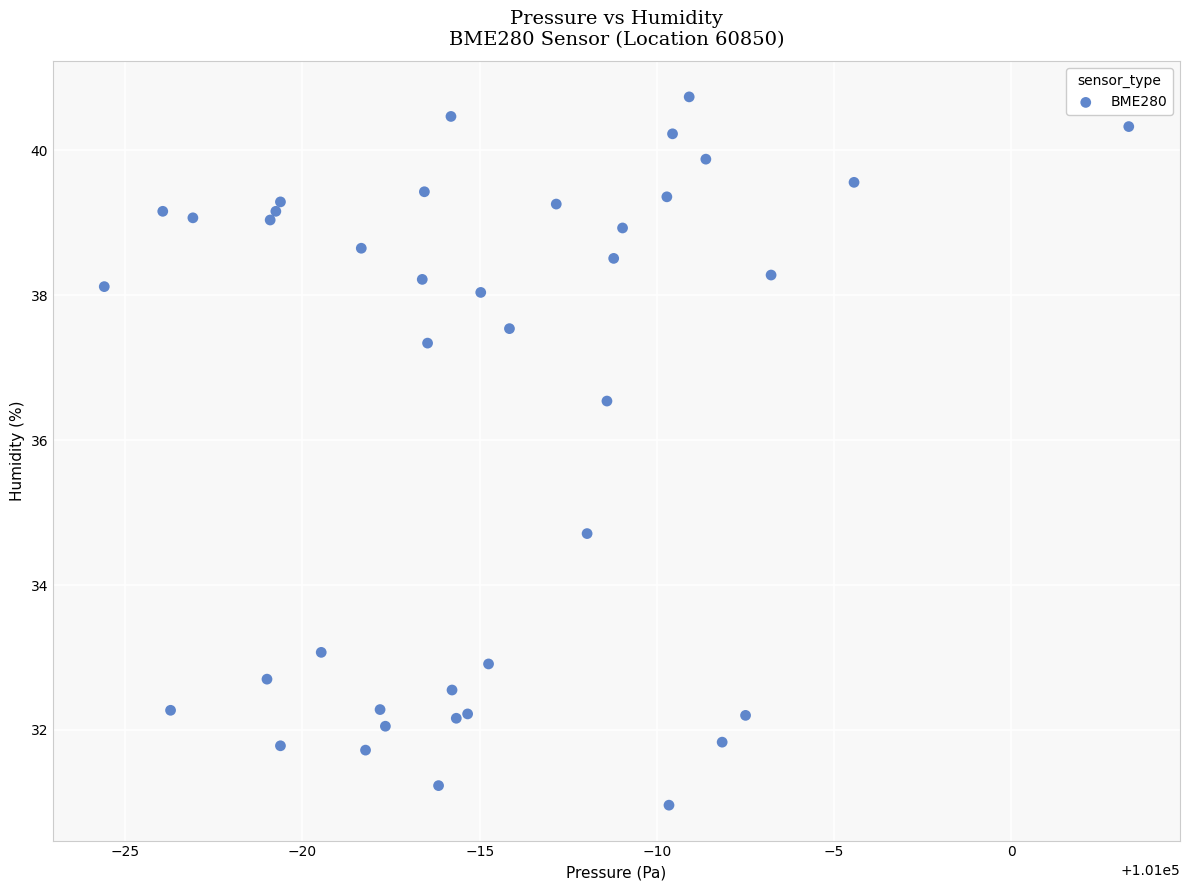

What is the range of X values (max minus min)?

28.9